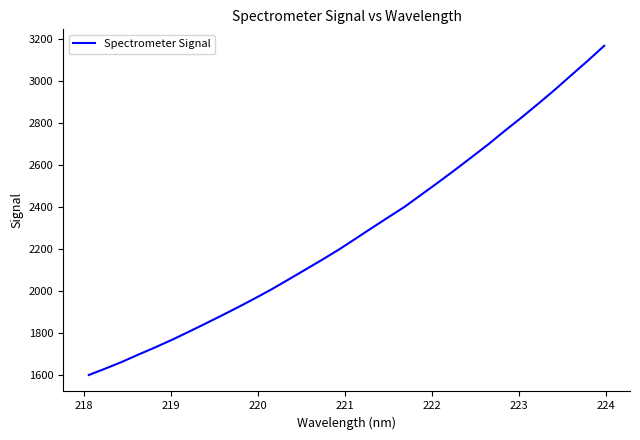

What is the minimum value shown in the chart?

1598.3